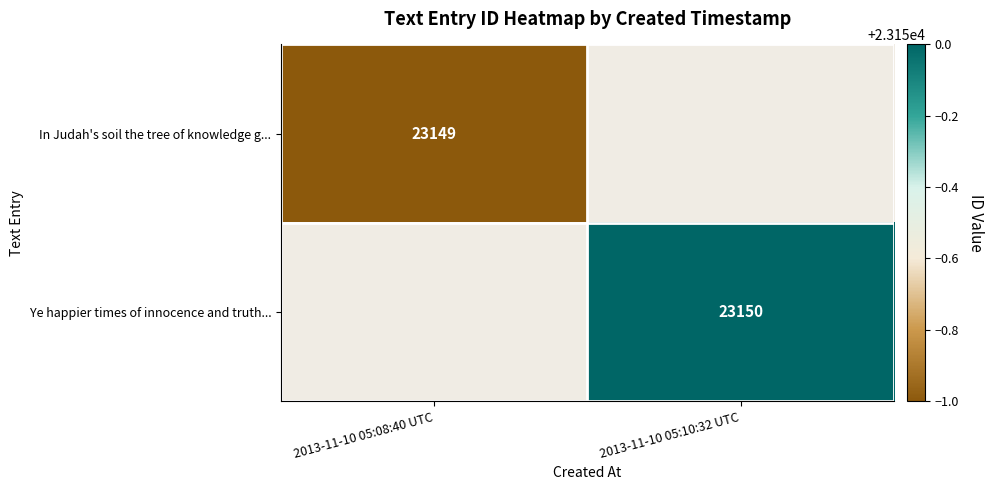

Is it true that In Judah's soil the tree of knowledge g... equals 12487 at 2013-11-10 05:08:40 UTC?

False